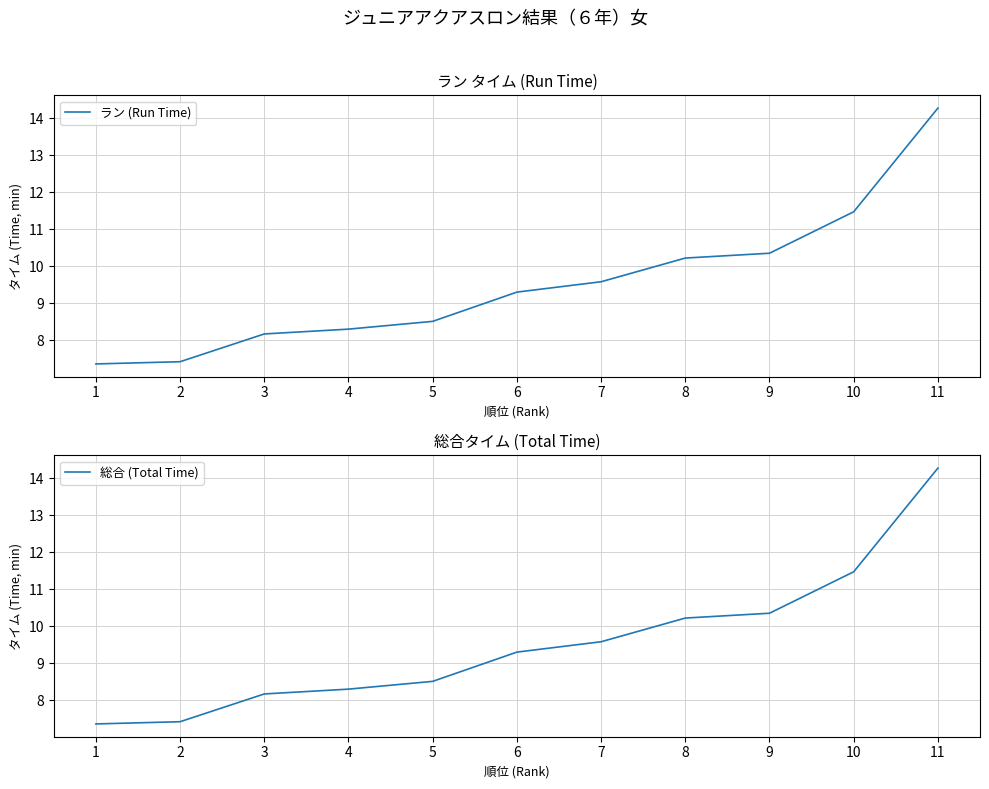

True or false: 総合 (Total Time) and ラン (Run Time) cross at least once.

False